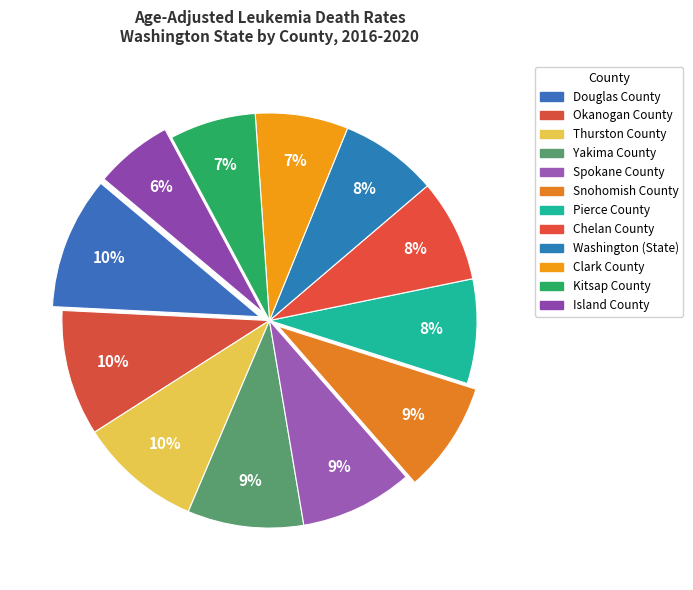

What portion of the pie excludes Island County?

93.9%